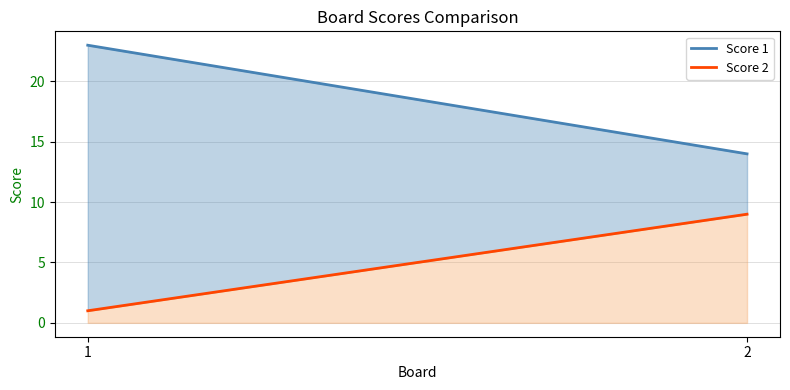

The value of Score 2 at 2 is 3. True or false?

False